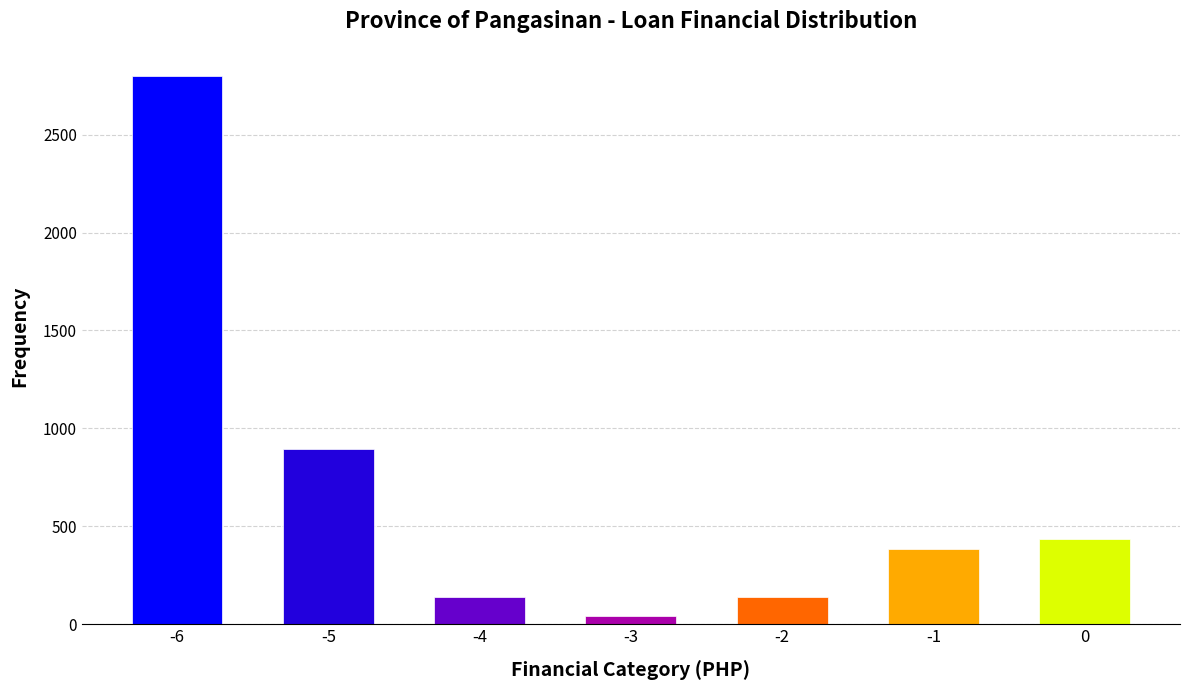

Is it true that the value at -6 is 2798?

True